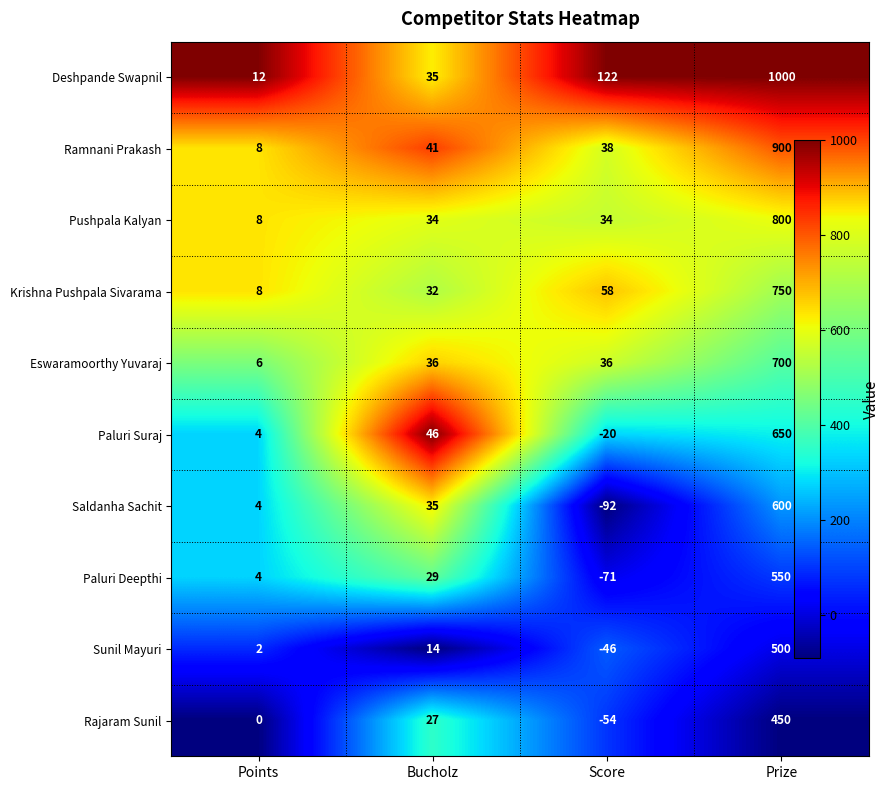

Which series has the largest total across all categories?

Deshpande Swapnil